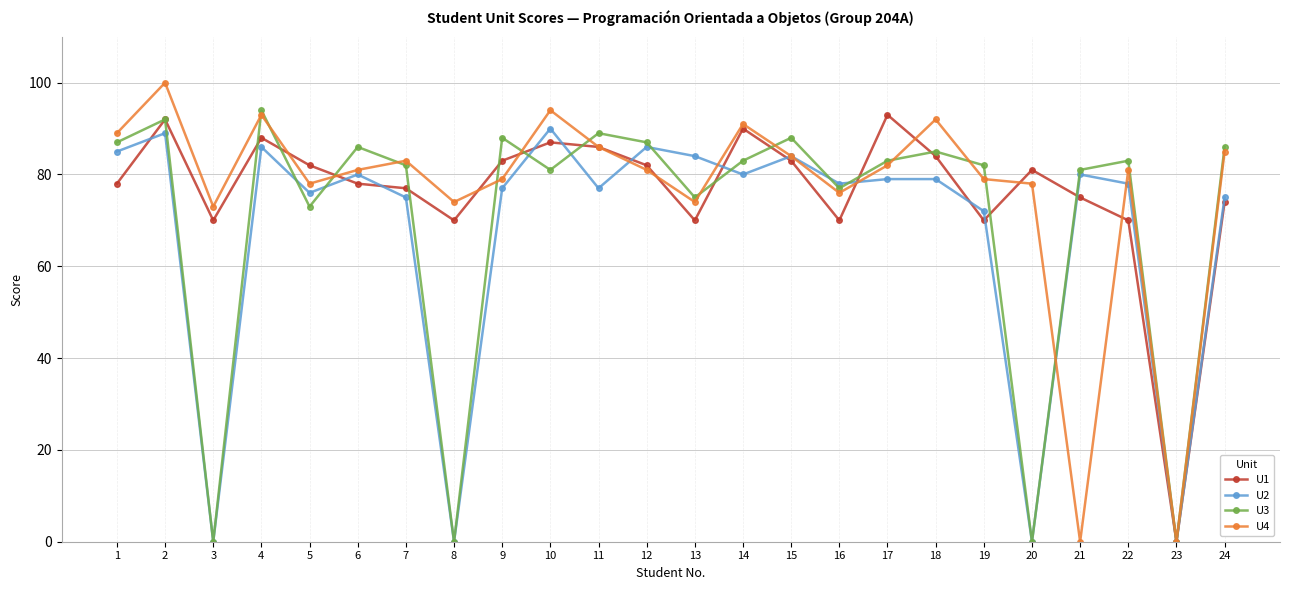

Which series has the widest spread of values?

U4